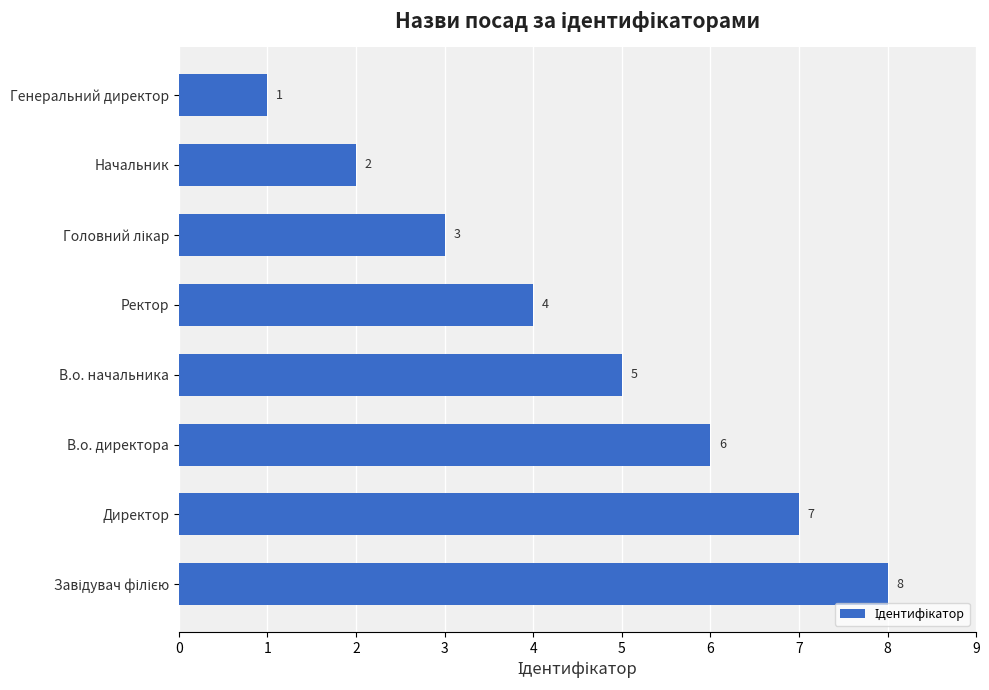

Between Генеральний директор and Директор, which is larger?

Директор